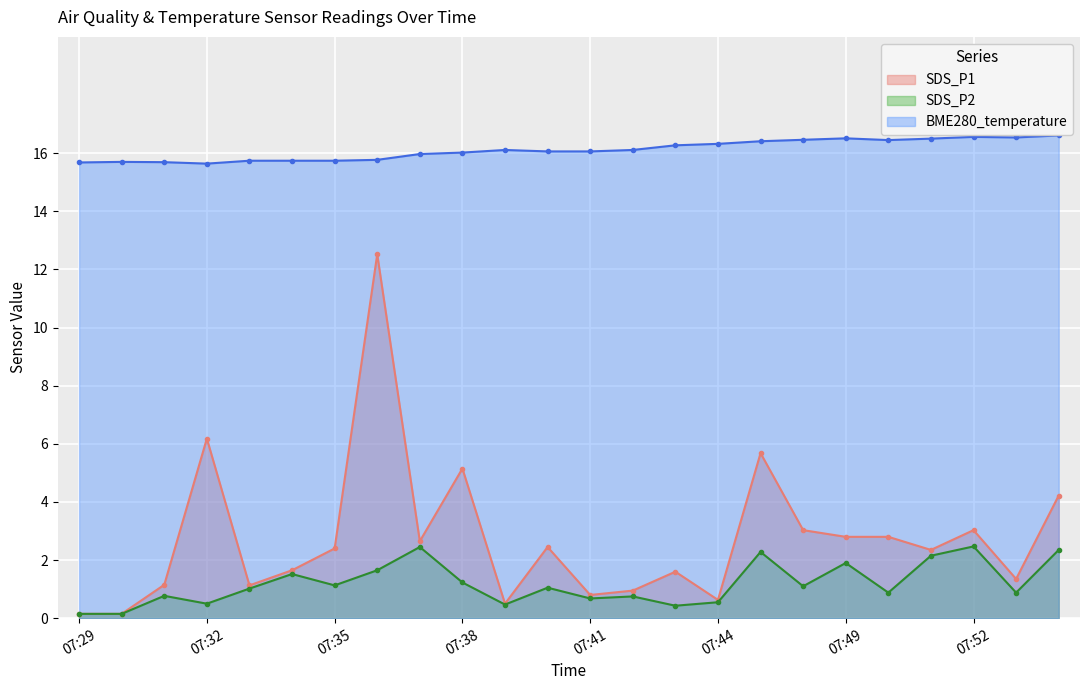

What is the approximate value of SDS_P2 at 07:44?

0.6